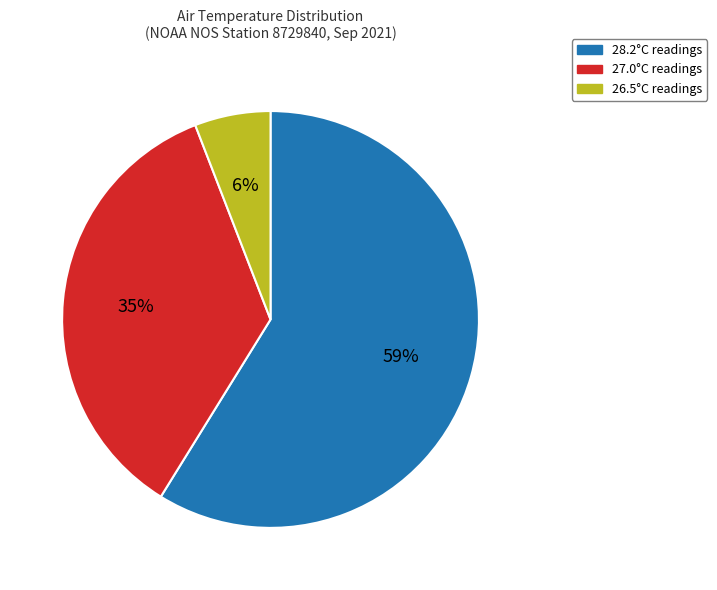

Is there any slice that represents more than half of the pie?

Yes